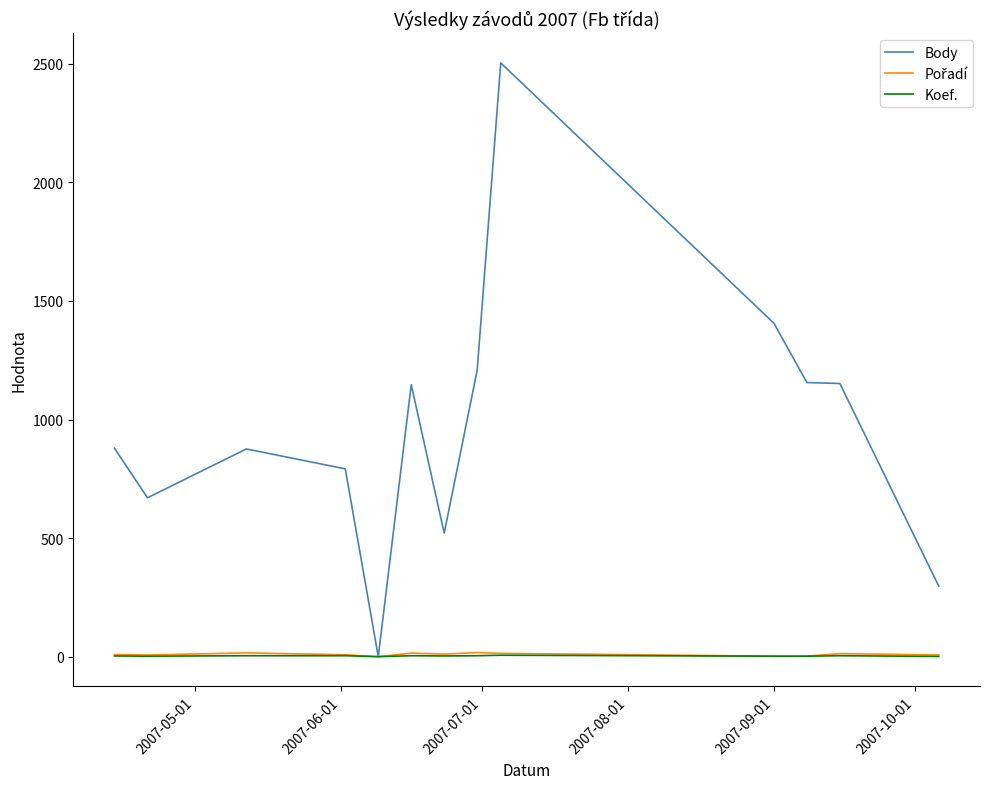

Which series has the largest total across all categories?

Body